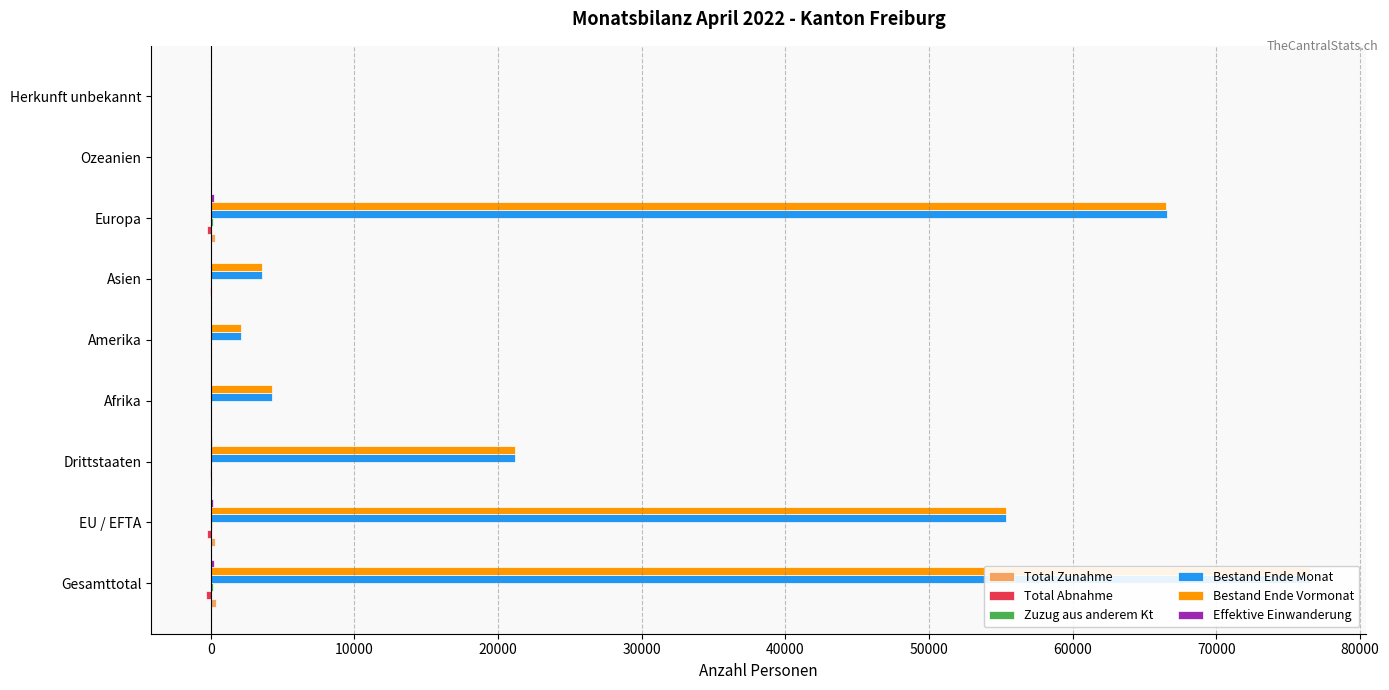

Which series has the largest total across all categories?

Bestand Ende Monat